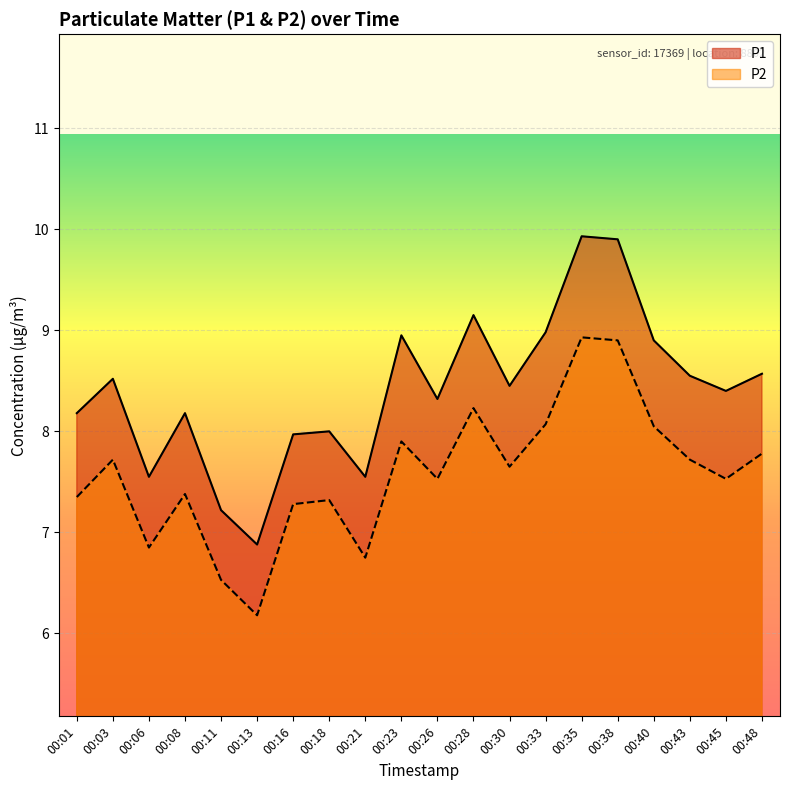

What is the spread (max minus min) of values at 00:26?

0.8